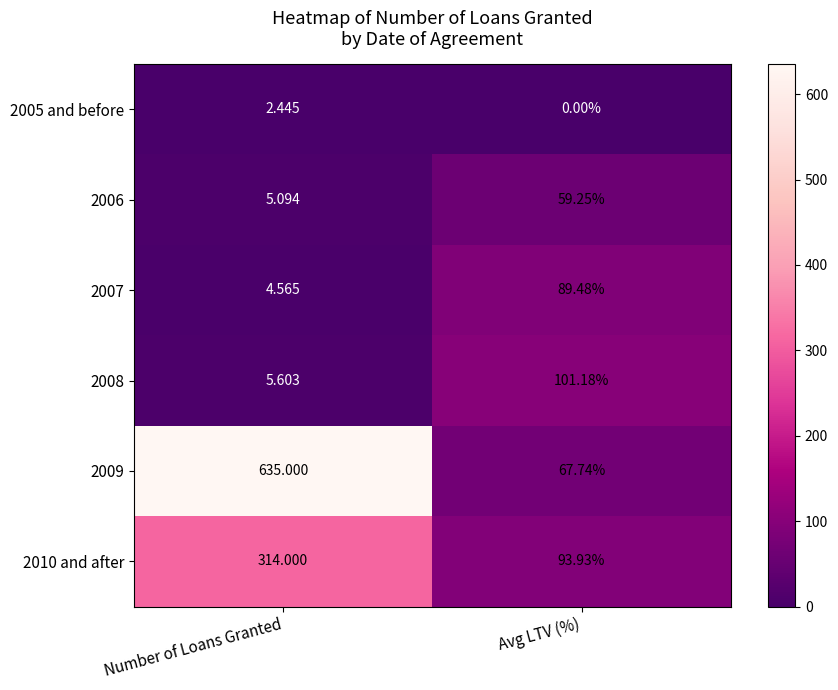

Is the value of 2006 at Number of Loans Granted greater than the value of 2007 at Avg LTV (%)?

No